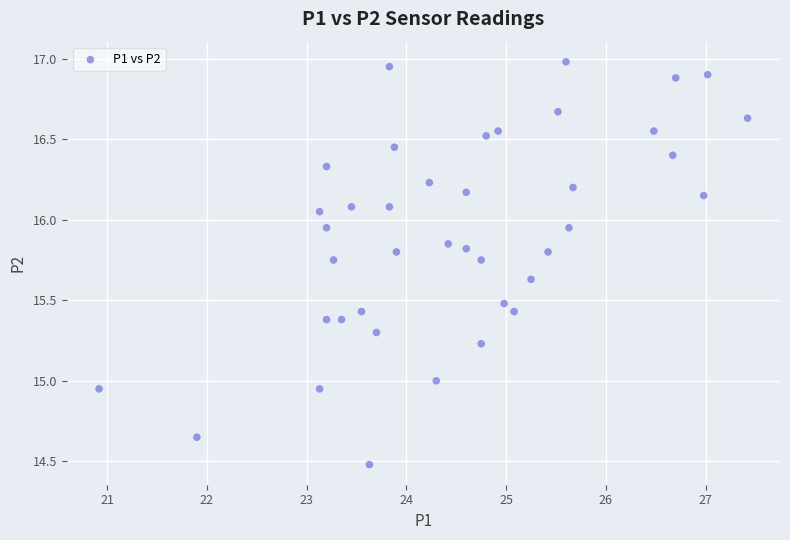

What is the range of X values (max minus min)?

6.5